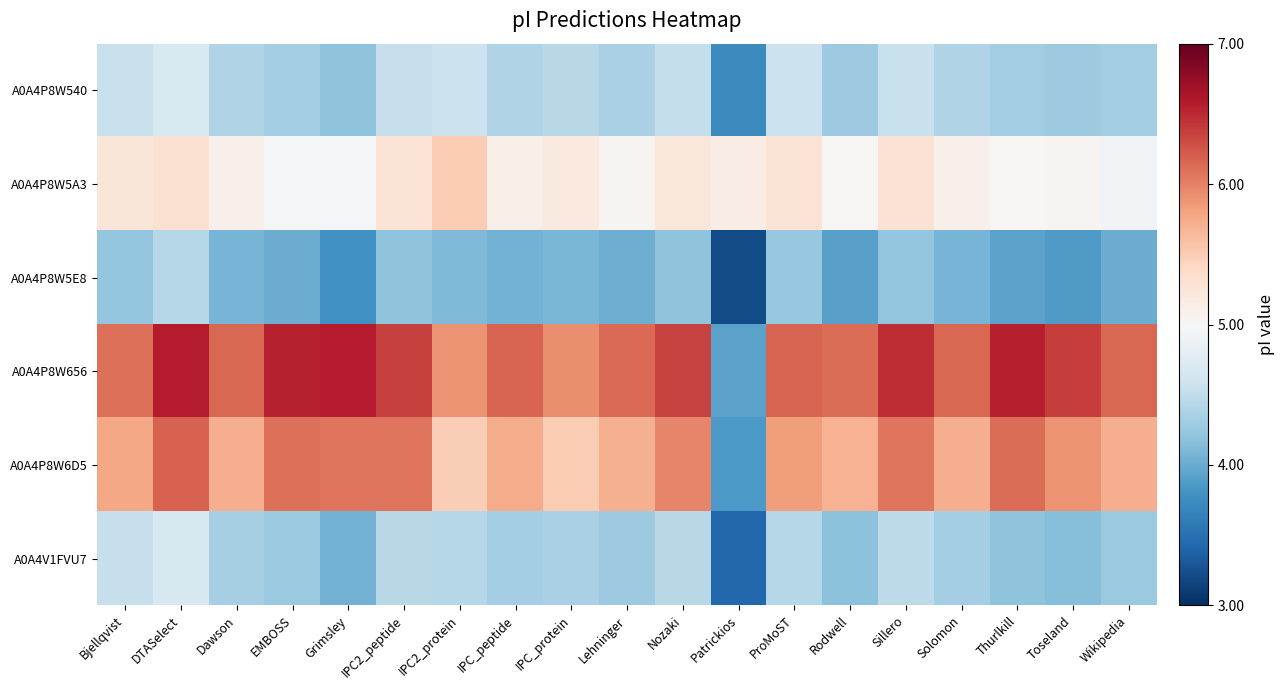

What is the spread (max minus min) of values at Dawson?

2.1